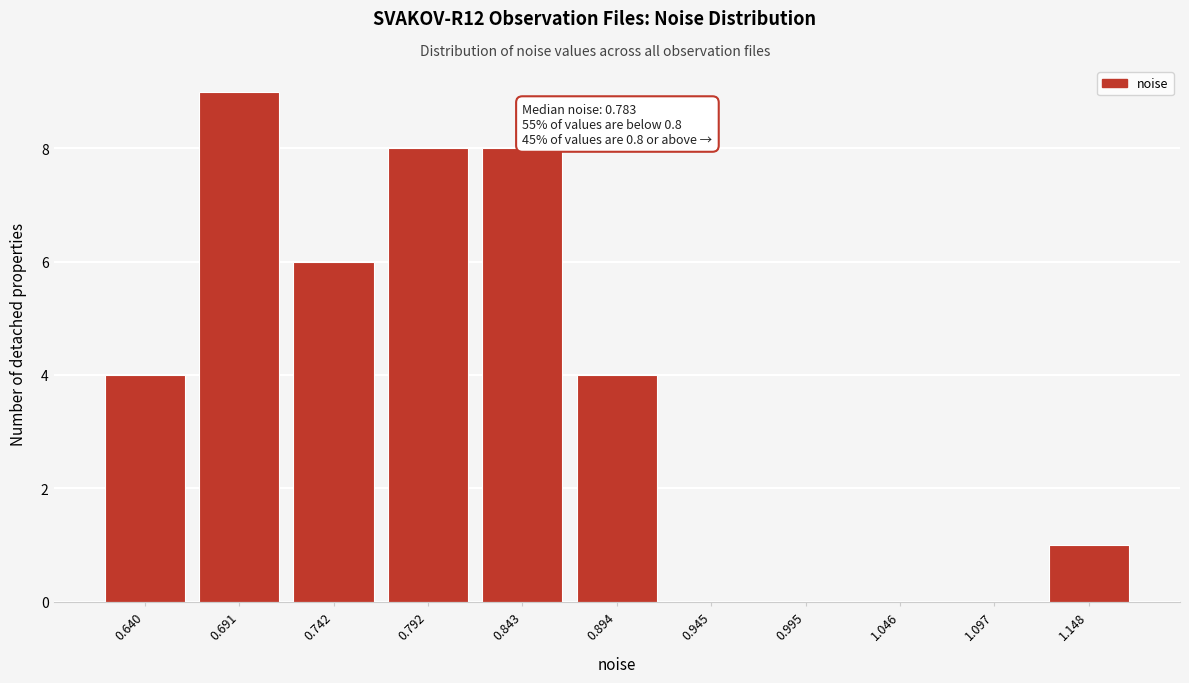

Reading right to left, what are all the values shown in this chart?

1.148=1	1.097=0	1.046=0	0.995=0	0.945=0	0.894=4	0.843=8	0.792=8	0.742=6	0.691=9	0.640=4